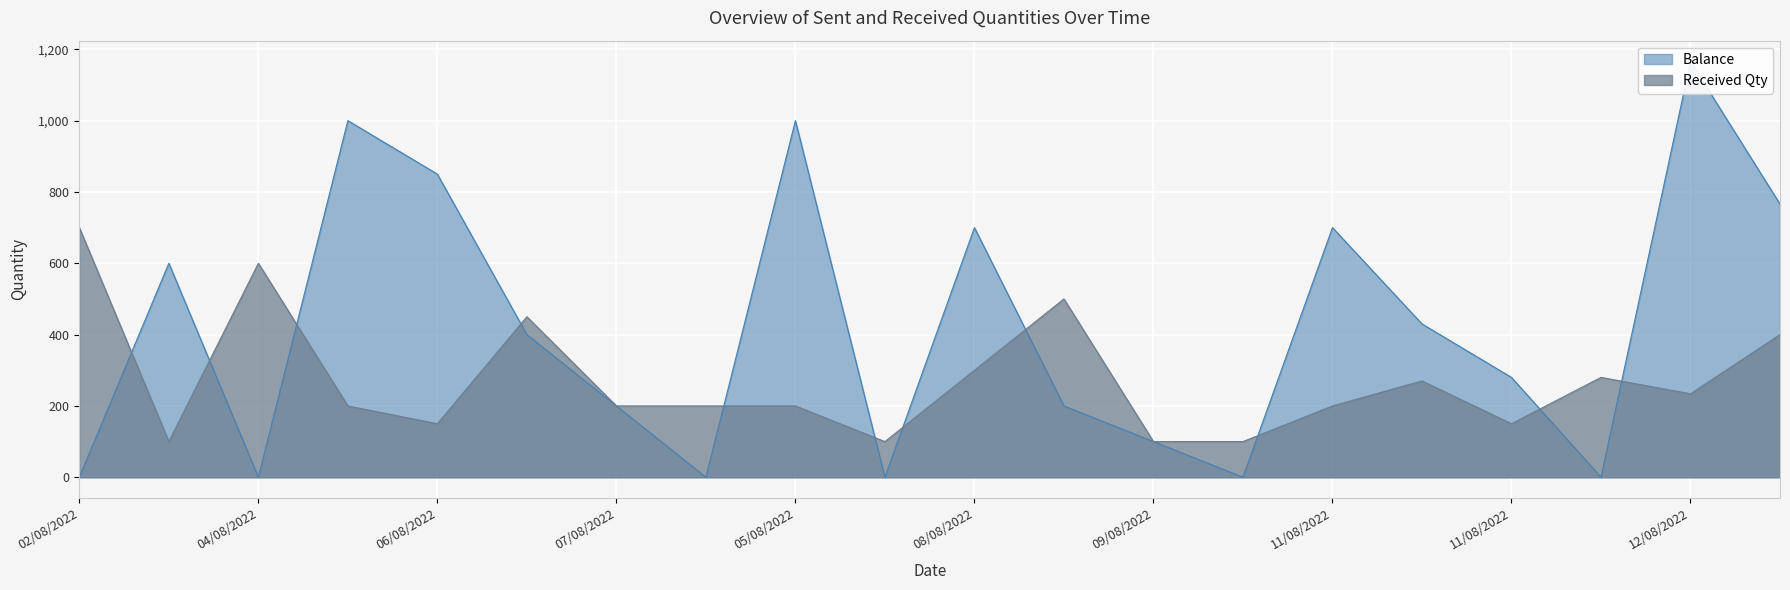

Which series ends up on top after the final intersection of Balance and Received Qty?

Balance